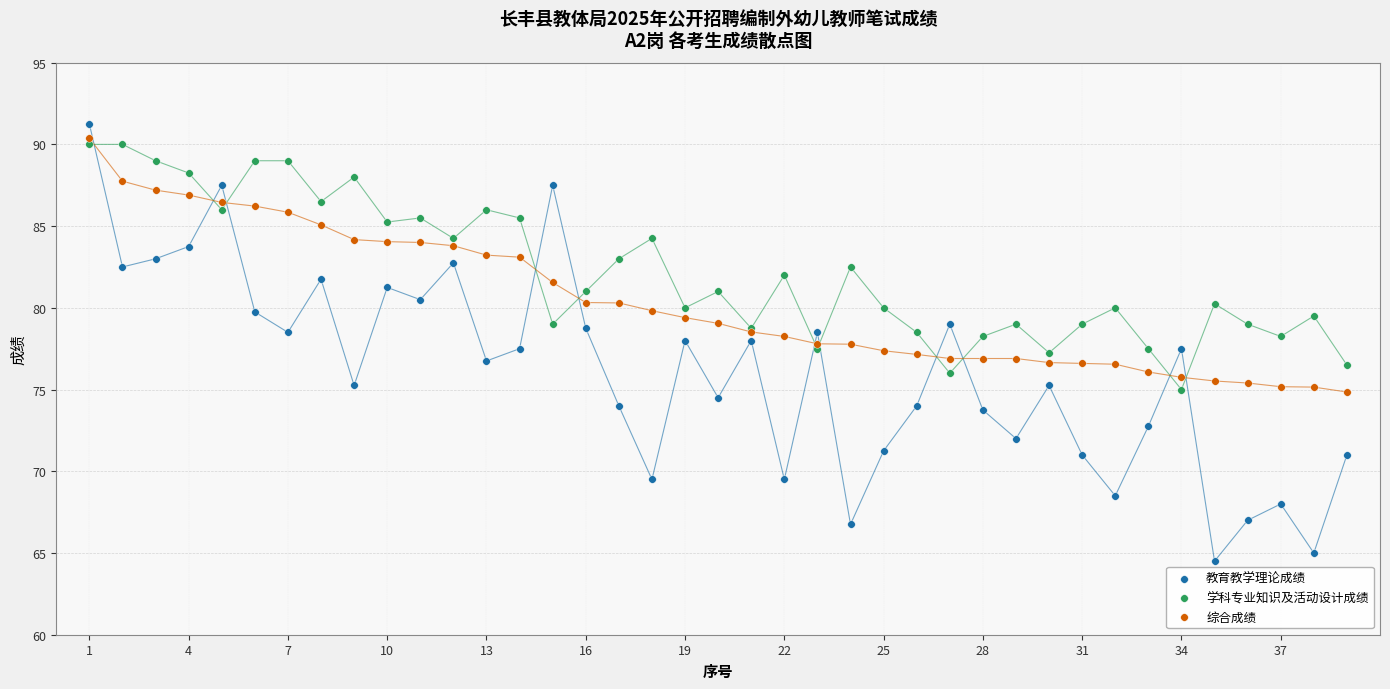

Which series contains the lowest Y value?

教育教学理论成绩